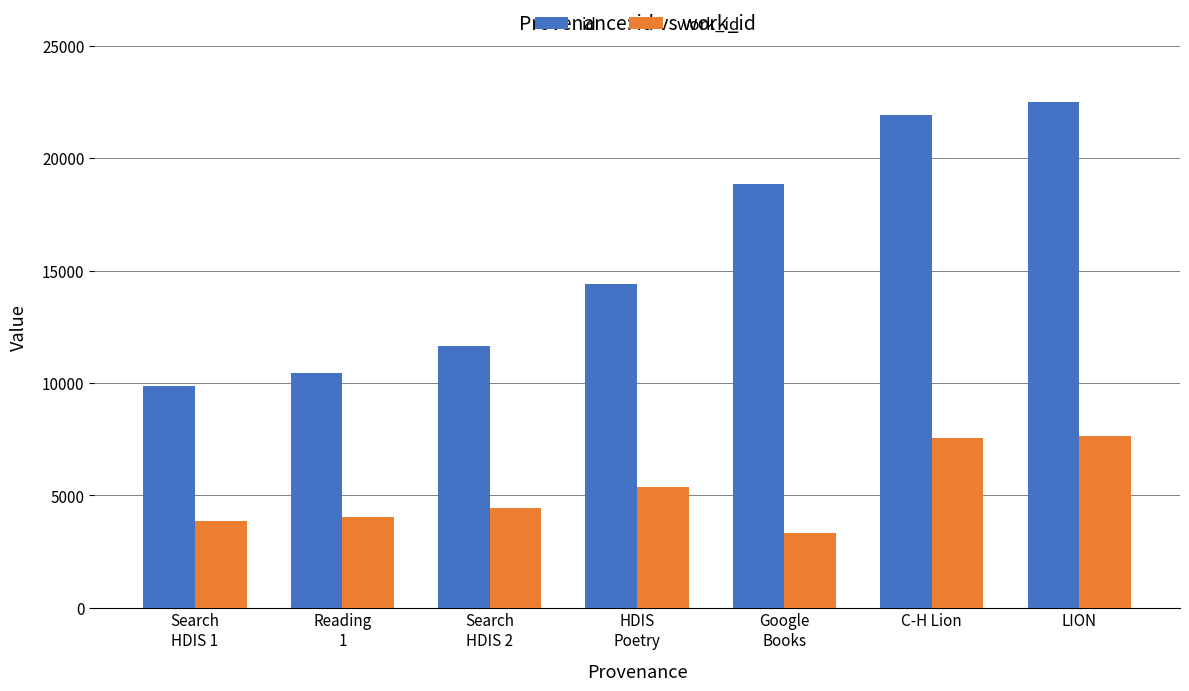

Count the number of data series in this chart.

2